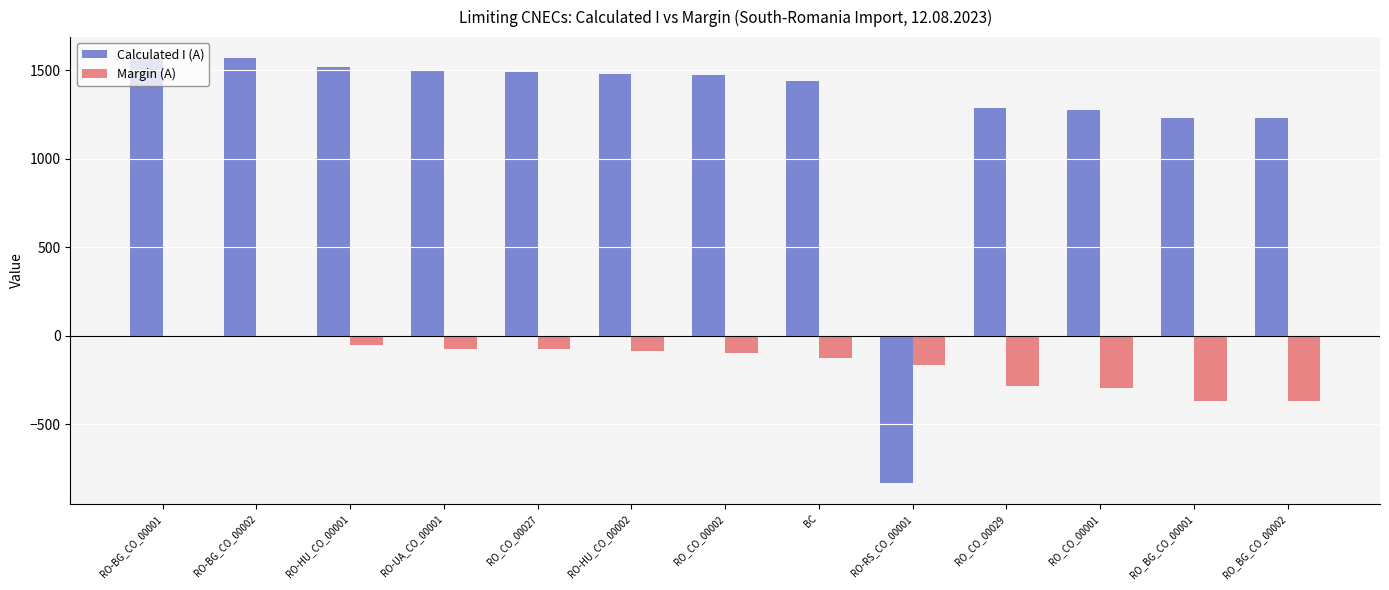

What are all the series names shown in the legend?

Calculated I (A), Margin (A)